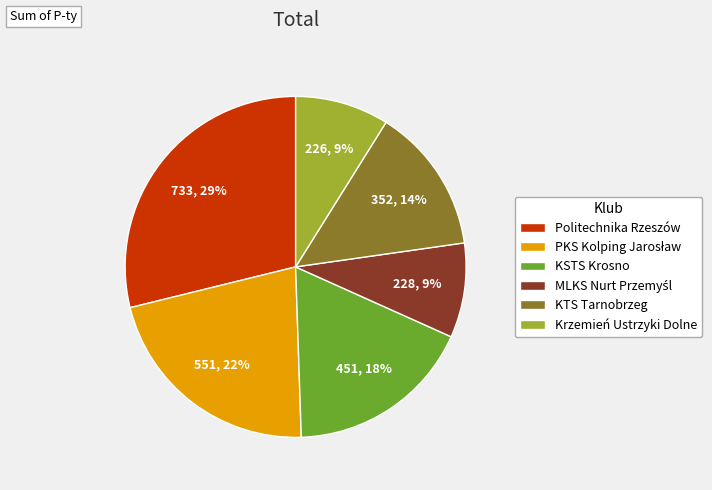

True or false: Krzemień Ustrzyki Dolne accounts for 1% of the total.

False